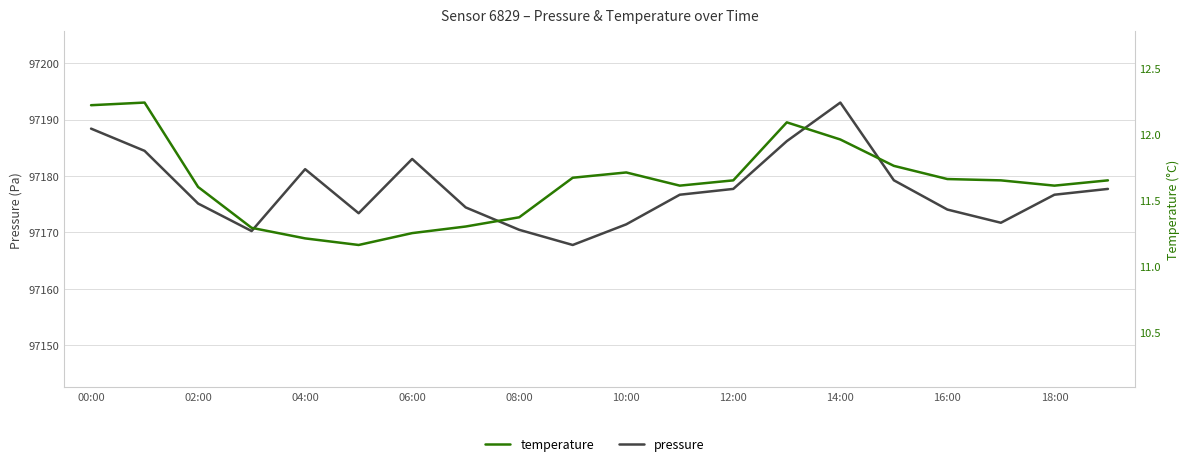

How many interior local valleys does the pressure series have?

4